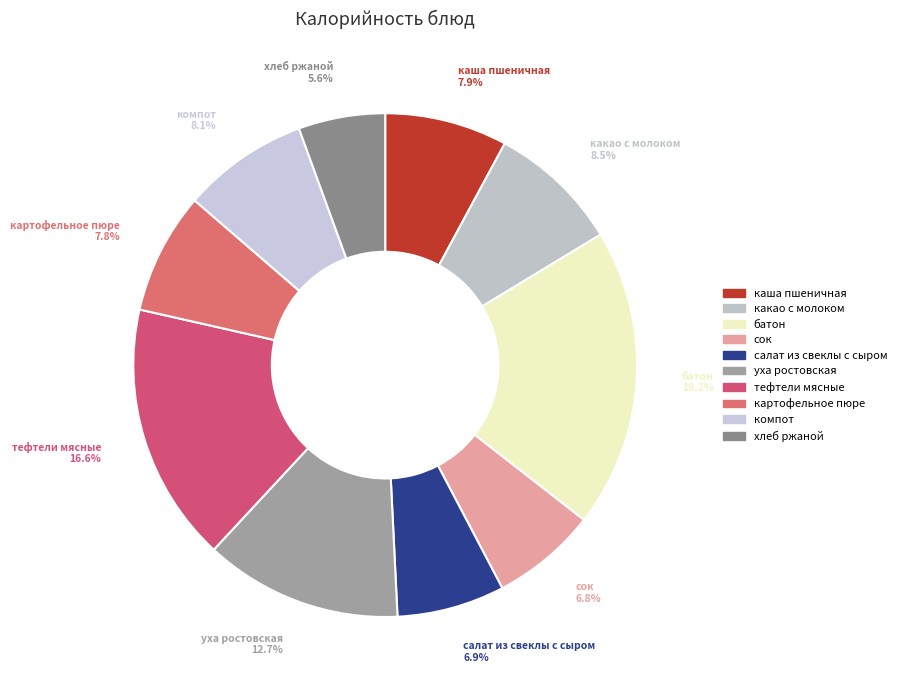

Combined, what portion of the pie is салат из свеклы с сыром and каша пшеничная?

14.8%